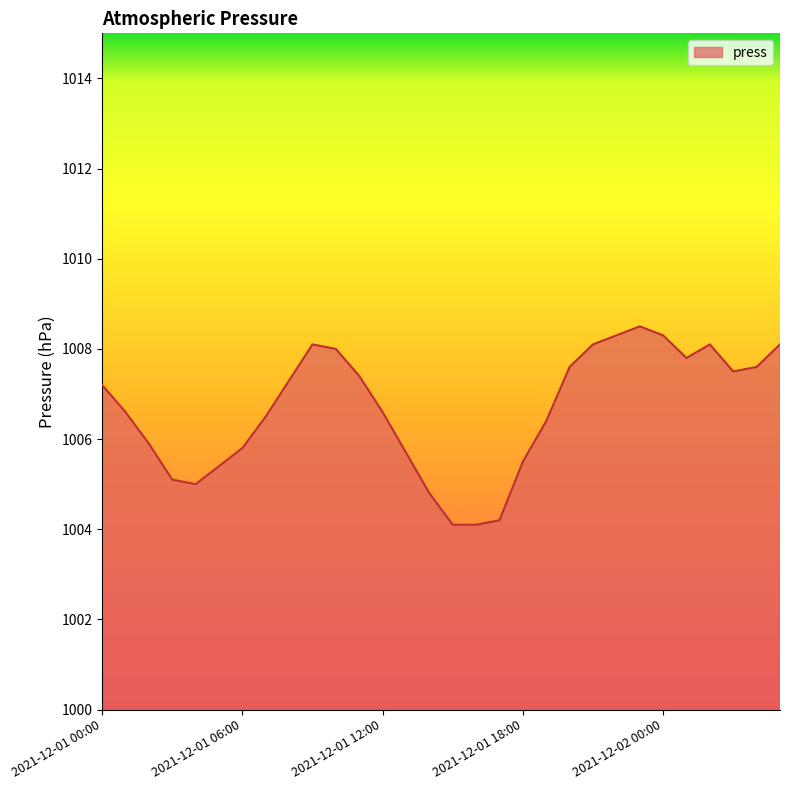

True or false: the data has more than 0 interior local peaks.

True